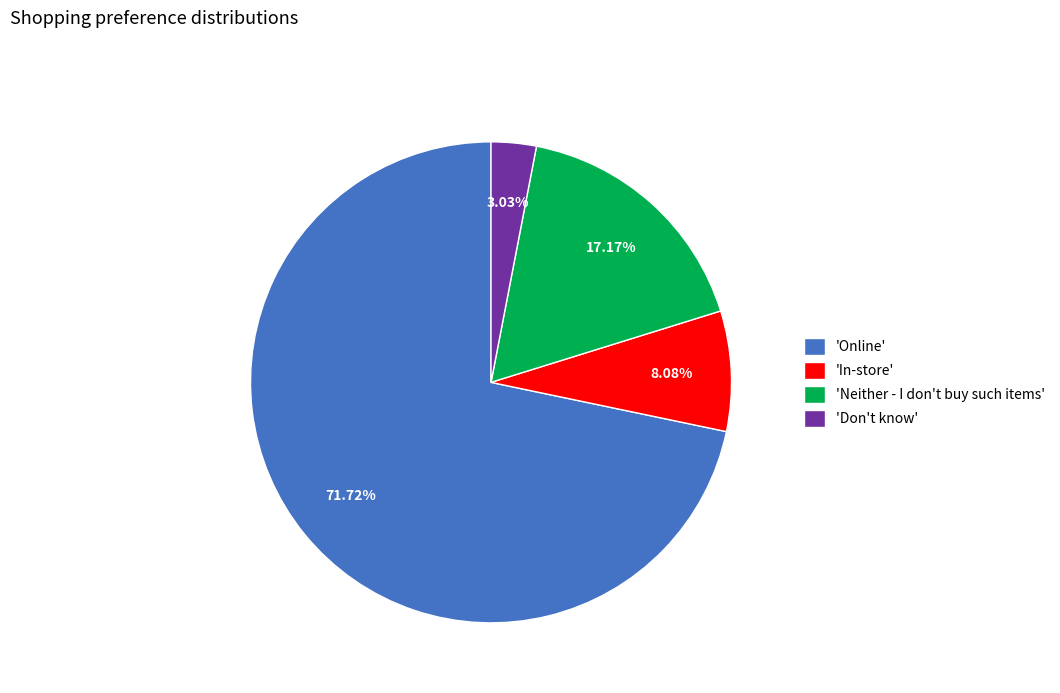

What is the majority slice?

'Online'